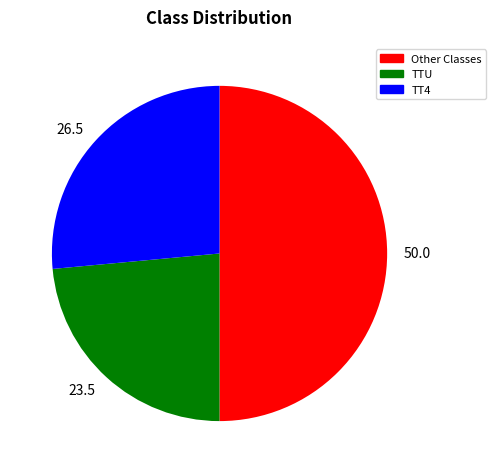

Do TTU and Other Classes together represent more than half of the pie?

Yes